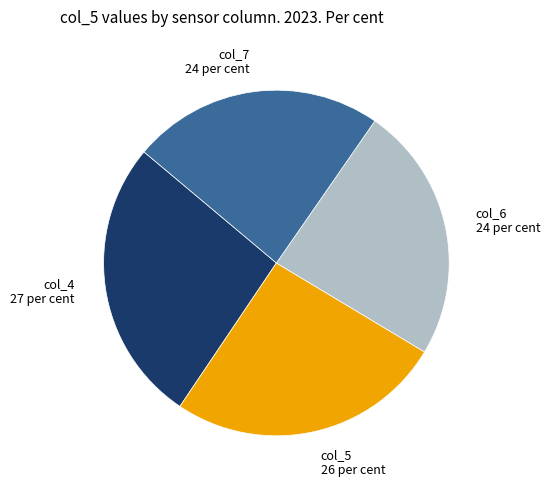

Is the sum of col_5 and col_7 greater than half?

No